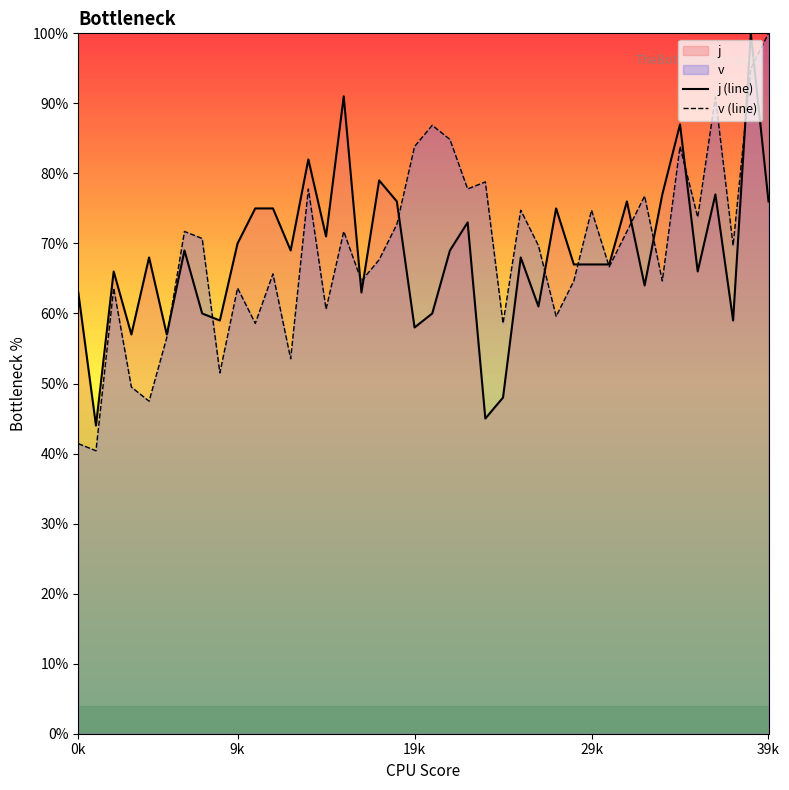

What is the label of the 15th point from the left?

14